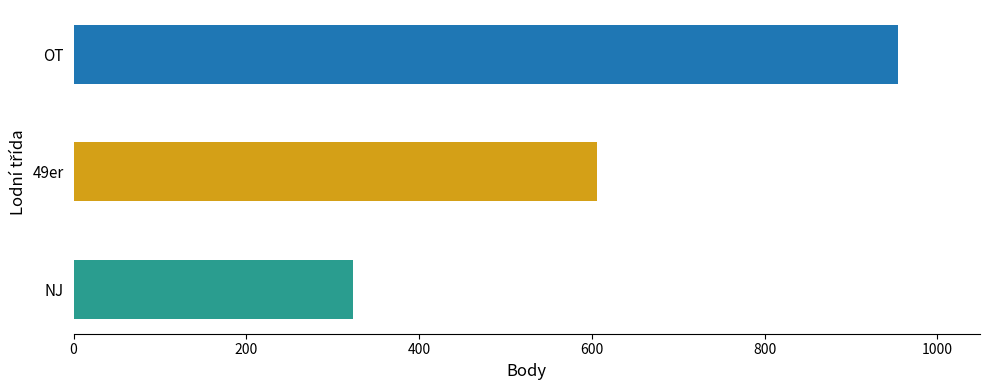

What is the difference between the second highest and minimum values?

283